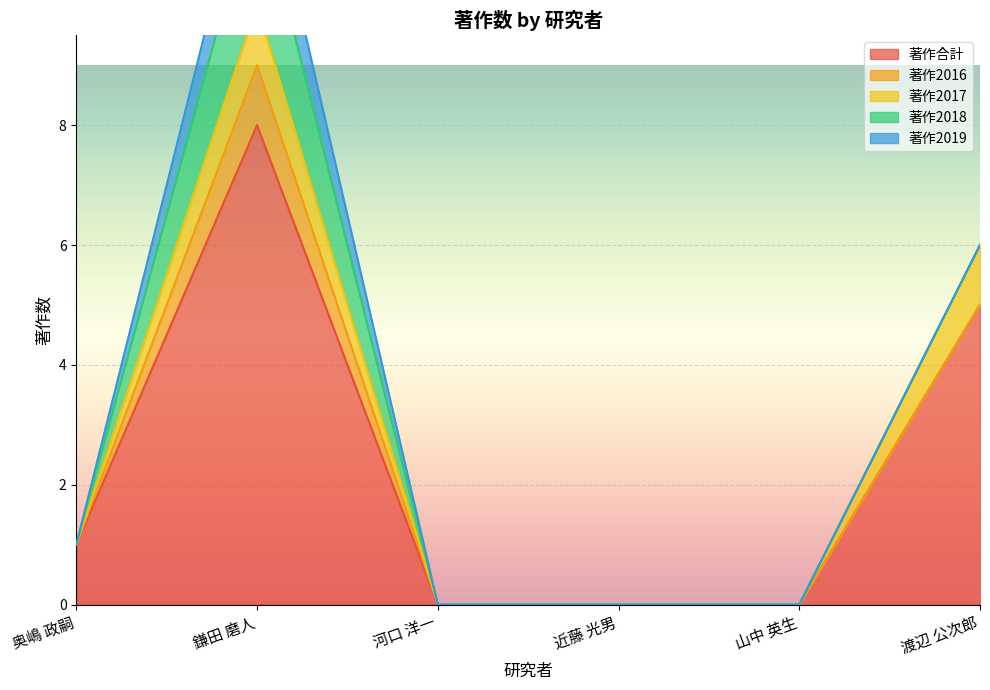

Count the 著作合計 values in the range 0 to 5.

5